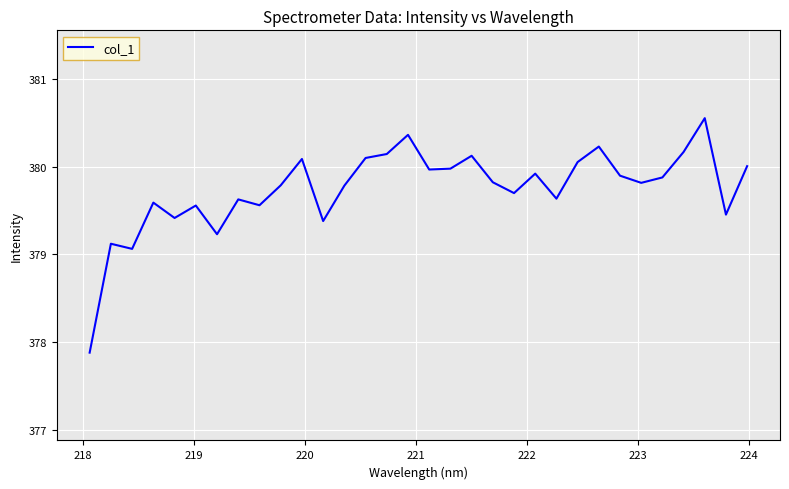

What is the difference between the maximum and minimum values?

2.7